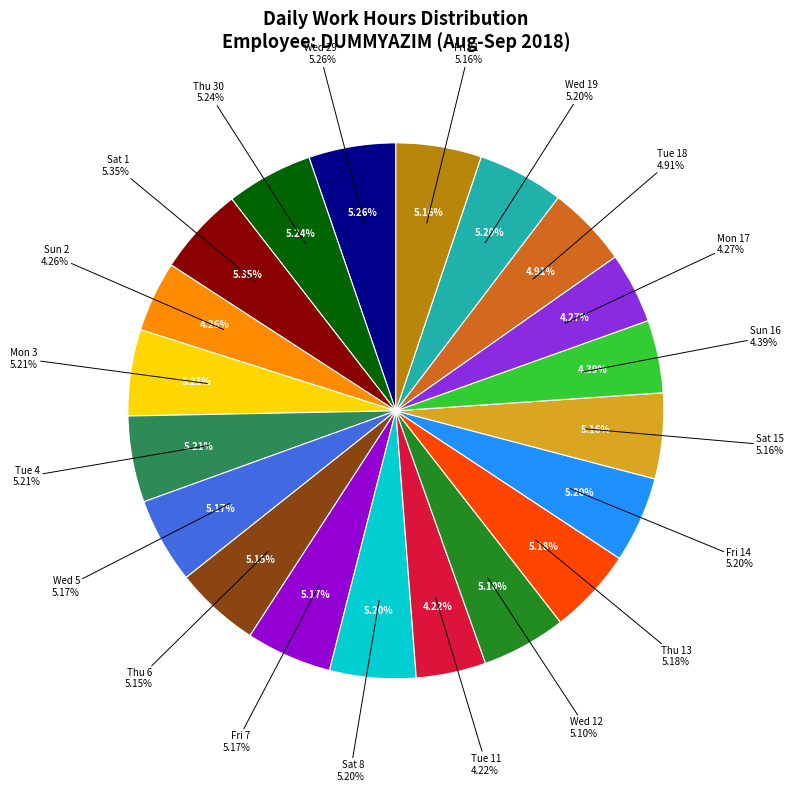

The Fri 21 slice represents 5% of the pie. True or false?

True